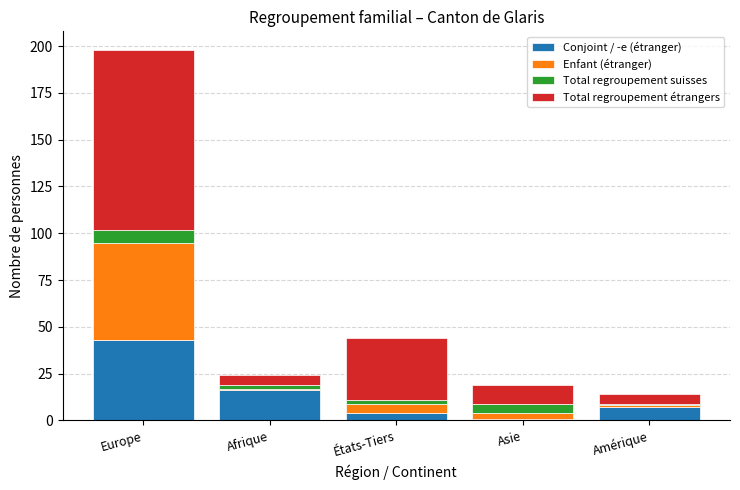

What is the difference between the Conjoint / -e (étranger) values at États-Tiers and Afrique?

12